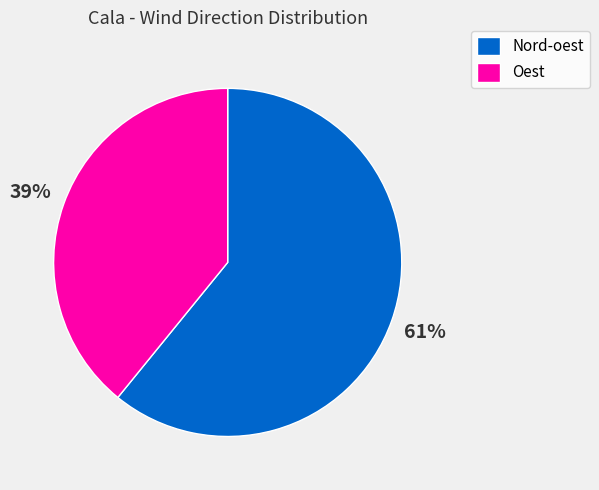

Do Nord-oest and Oest together represent more than half of the pie?

Yes